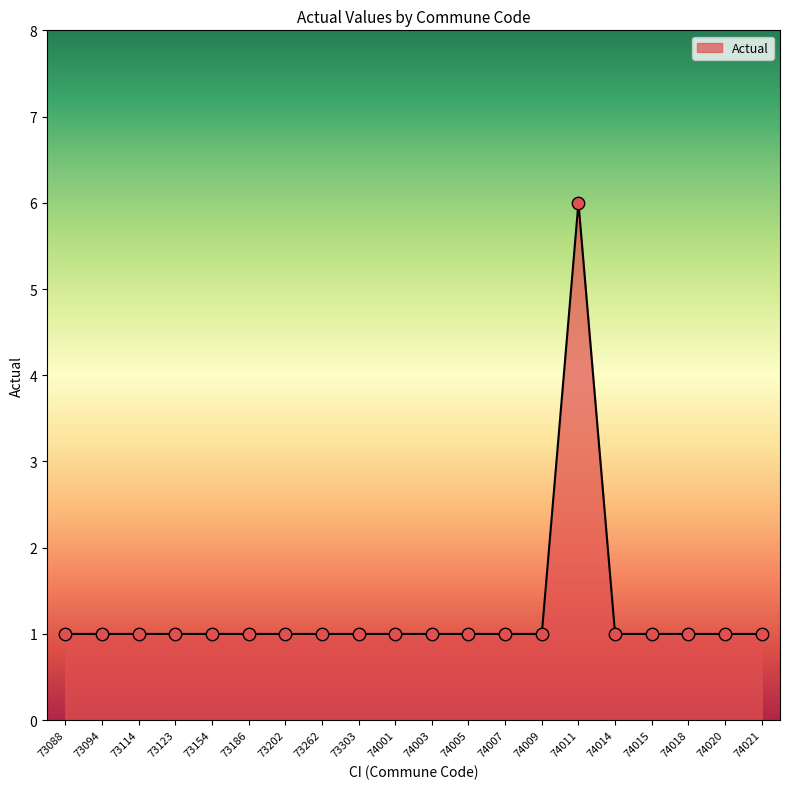

Approximately how many times larger is the value at 74011 compared to 73114?

6.0